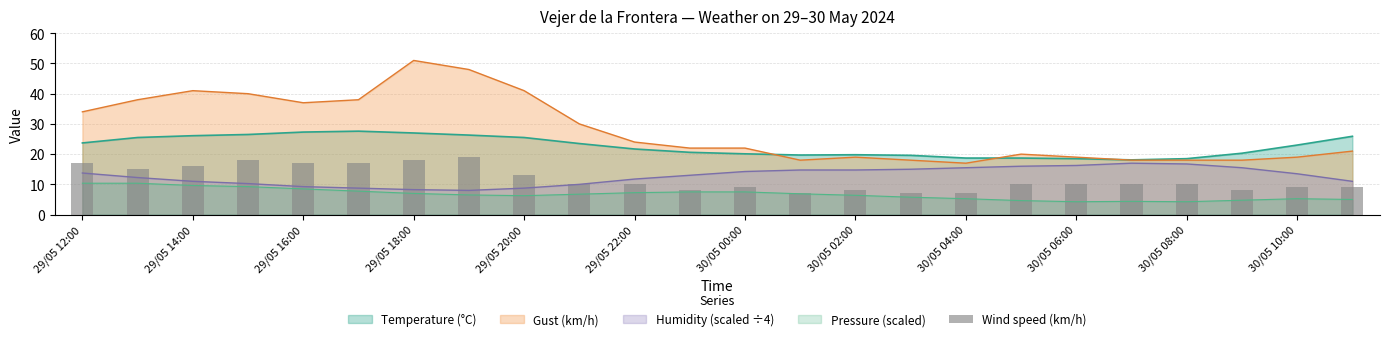

Is it true that Gust (km/h) equals 34.0 at 29/05 12:00?

True